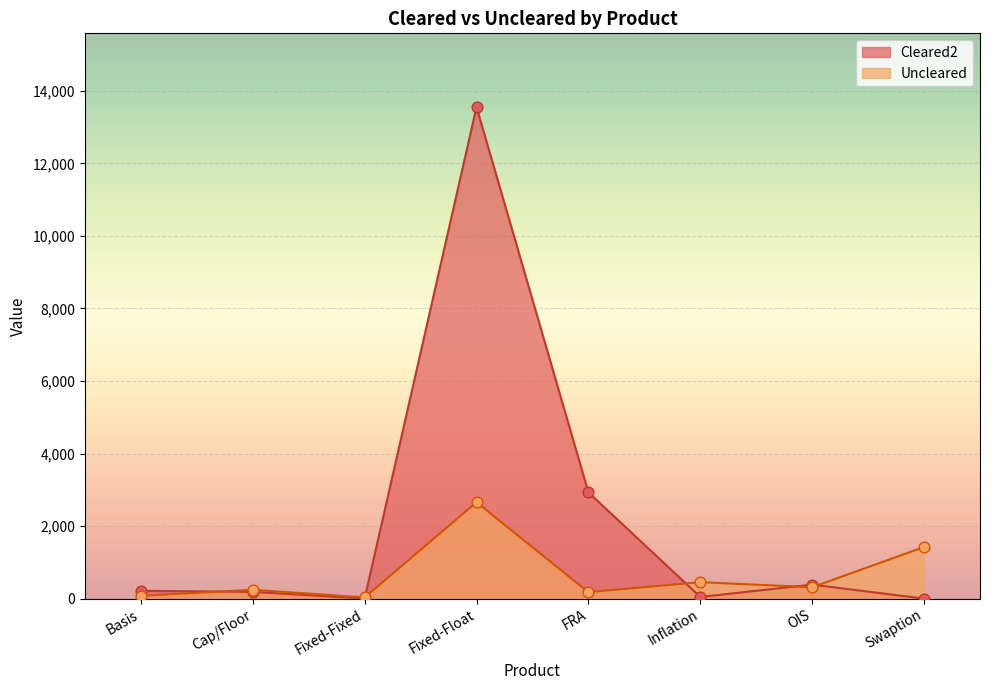

At how many categories does at least one series exceed 546?

3